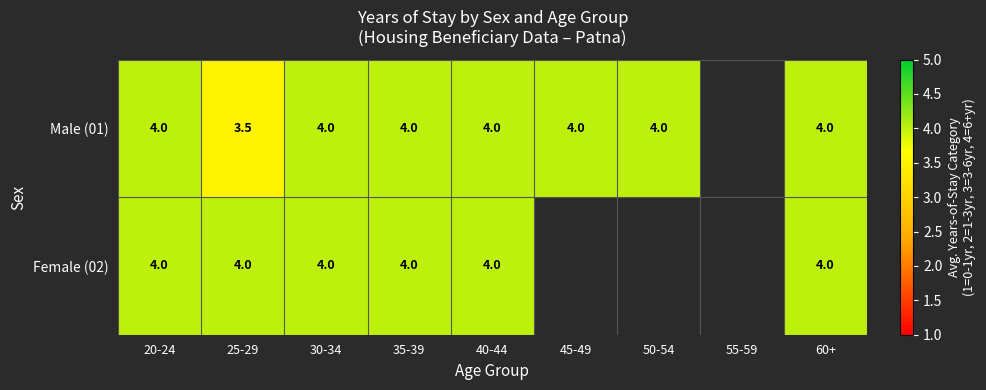

Is it true that Male (01) equals 4.0 at 30-34?

True